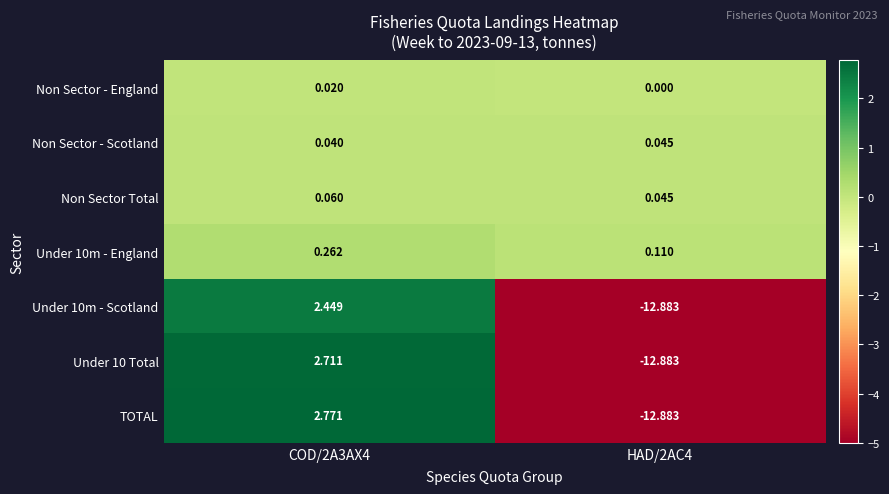

Which series has the largest total across all categories?

Under 10m - England